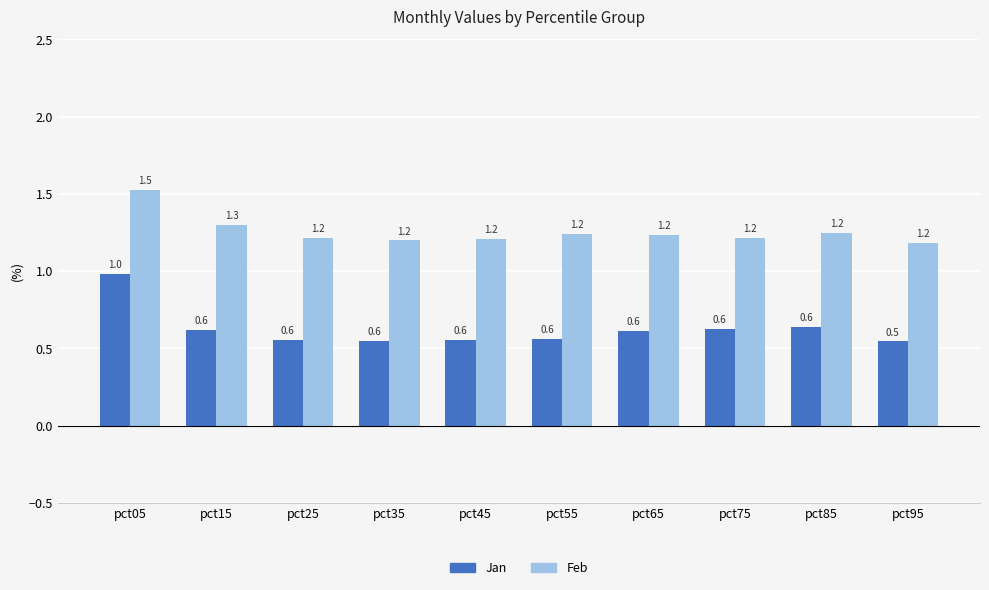

What is the difference between the Feb values at pct65 and pct05?

0.3